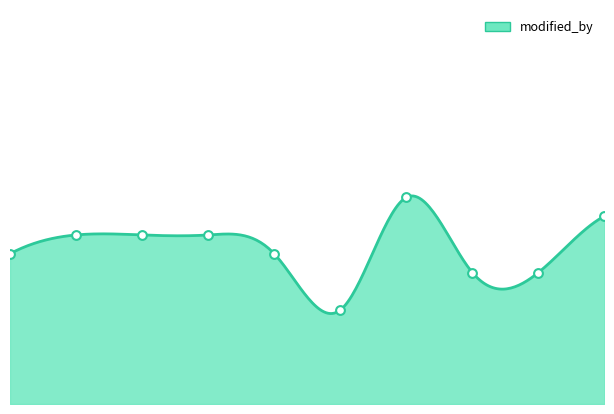

Approximately how many times larger is the value at 3 compared to 0?

1.0